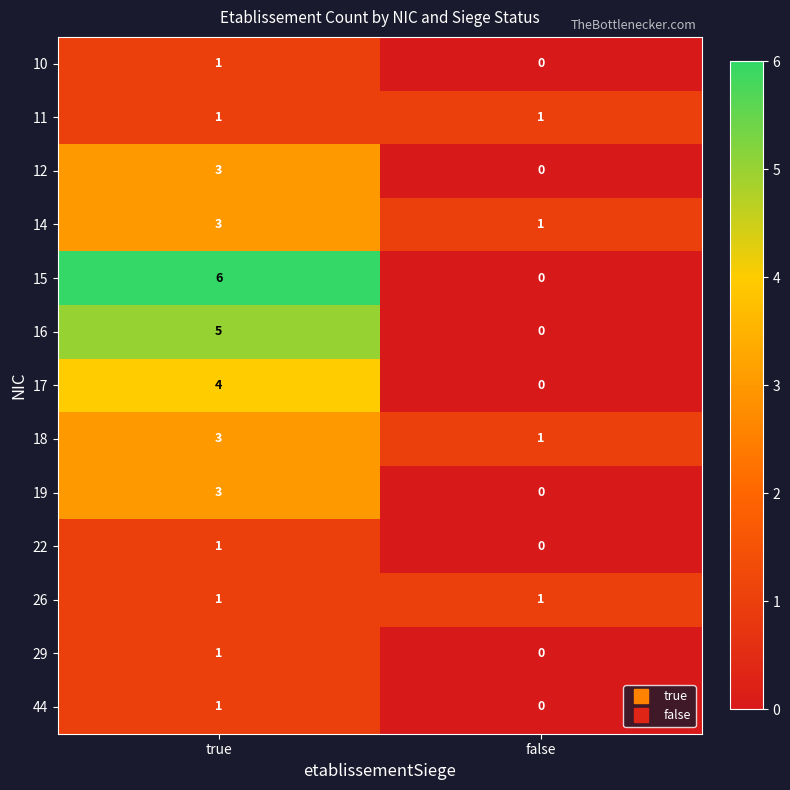

Rank the categories by 29 value from highest to lowest.

true, false